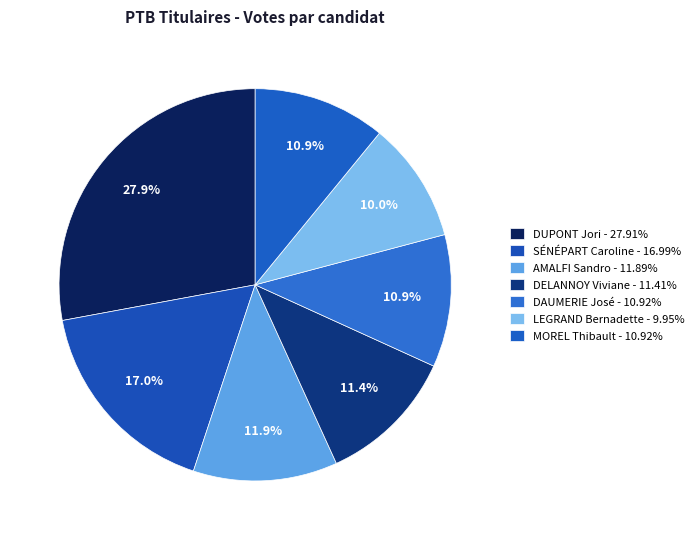

To the nearest percent, what percentage of the pie is AMALFI Sandro?

12%